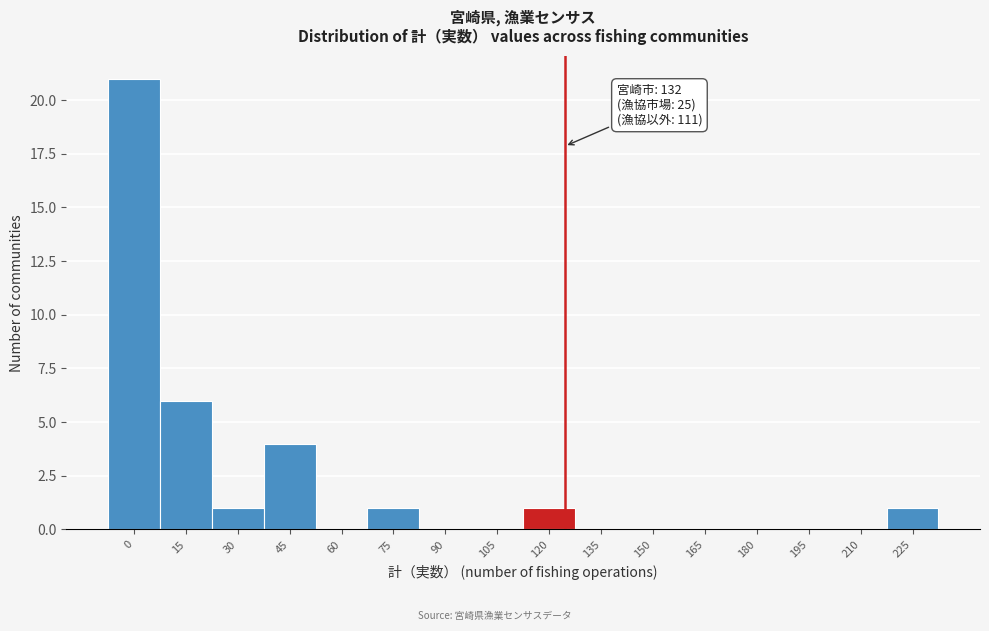

Reading left to right, list all the values displayed in this chart.

0=21	15=6	30=1	45=4	60=0	75=1	90=0	105=0	120=1	135=0	150=0	165=0	180=0	195=0	210=0	225=1